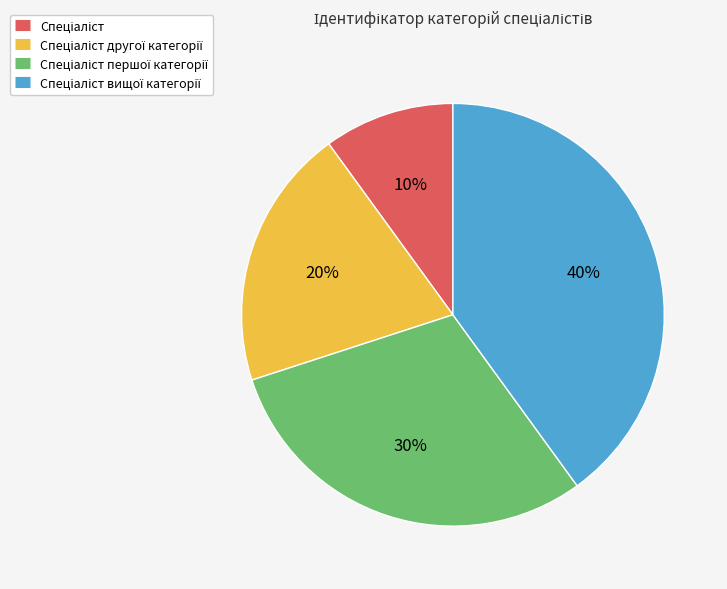

To the nearest percent, what is the average slice percentage?

25%